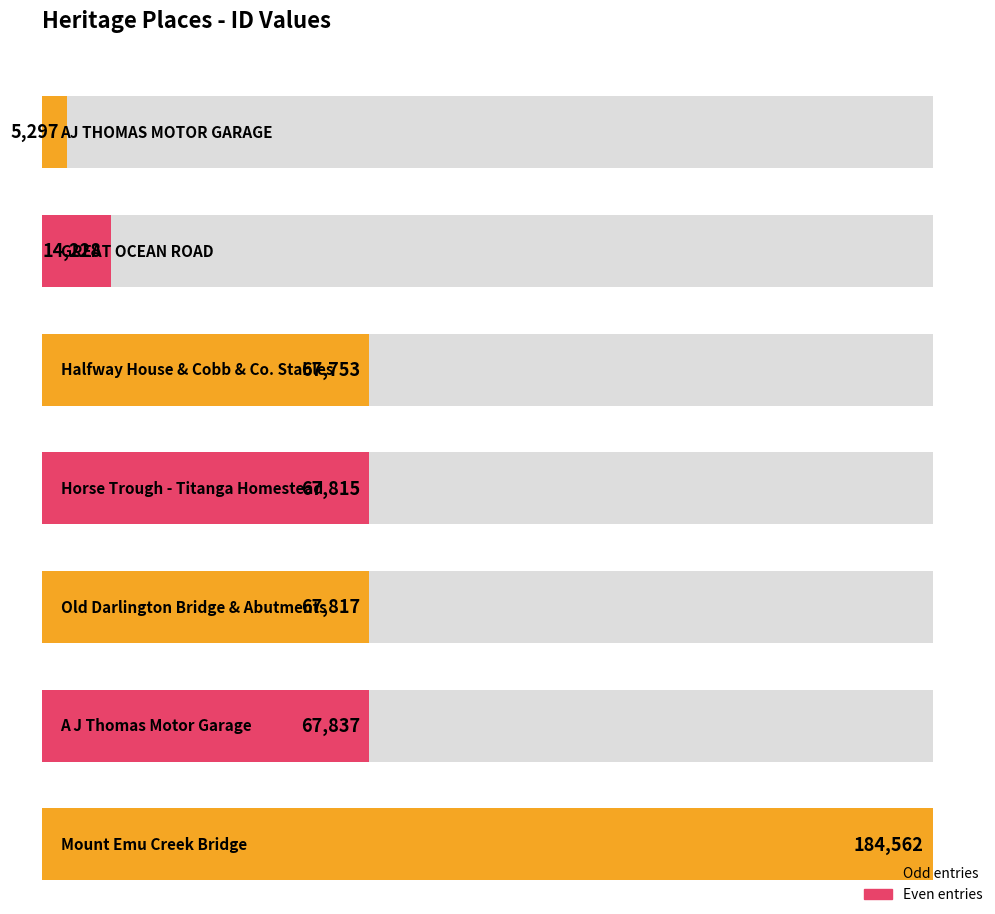

List the labels in order of value, smallest first.

AJ THOMAS MOTOR GARAGE, GREAT OCEAN ROAD, Halfway House & Cobb & Co. Stables, Horse Trough - Titanga Homestead, Old Darlington Bridge & Abutments, A J Thomas Motor Garage, Mount Emu Creek Bridge